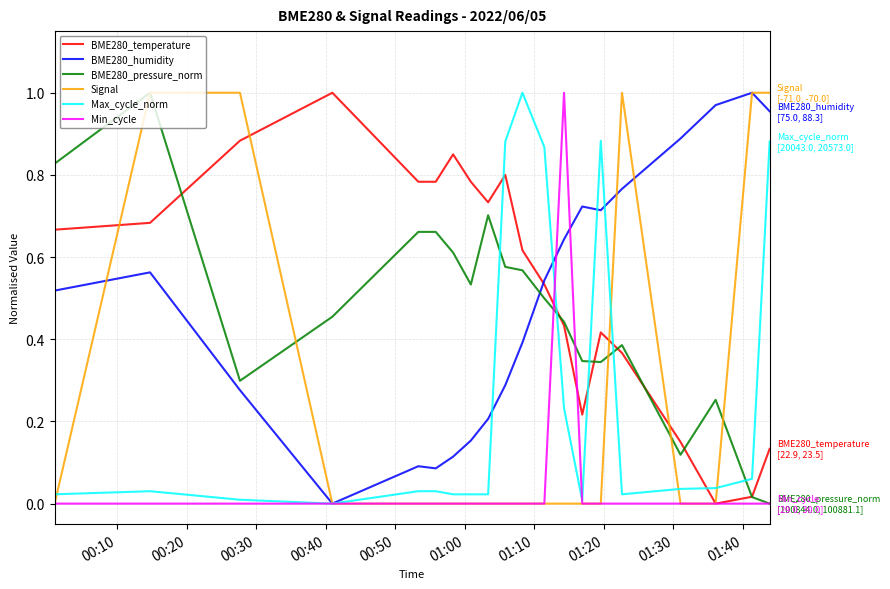

How many lines are shown in the chart?

6